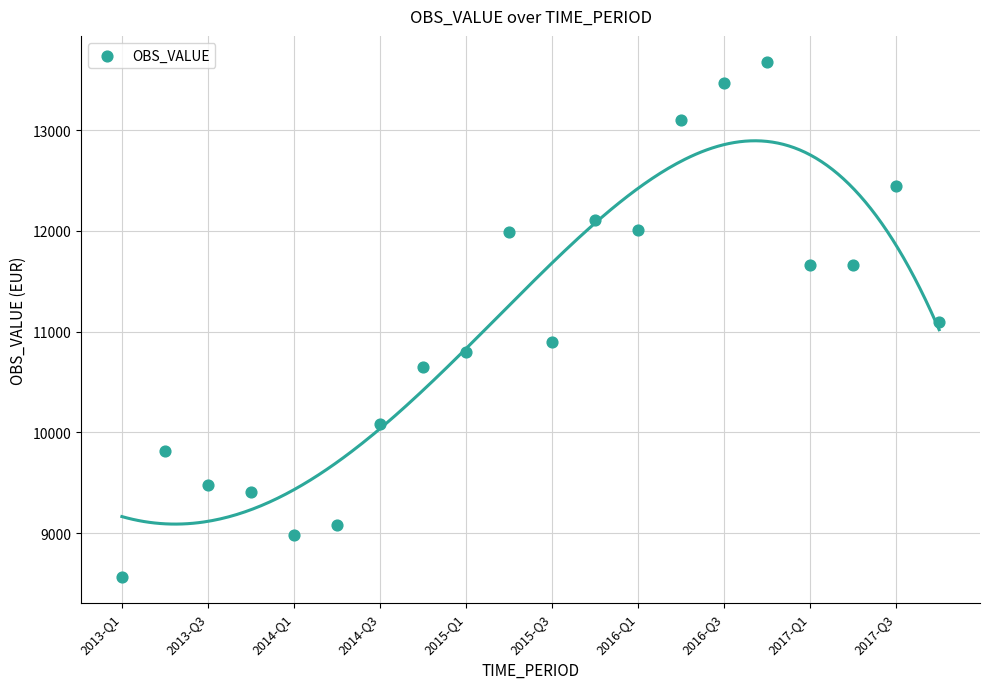

What is the range of Y values (max minus min)?

5120.6